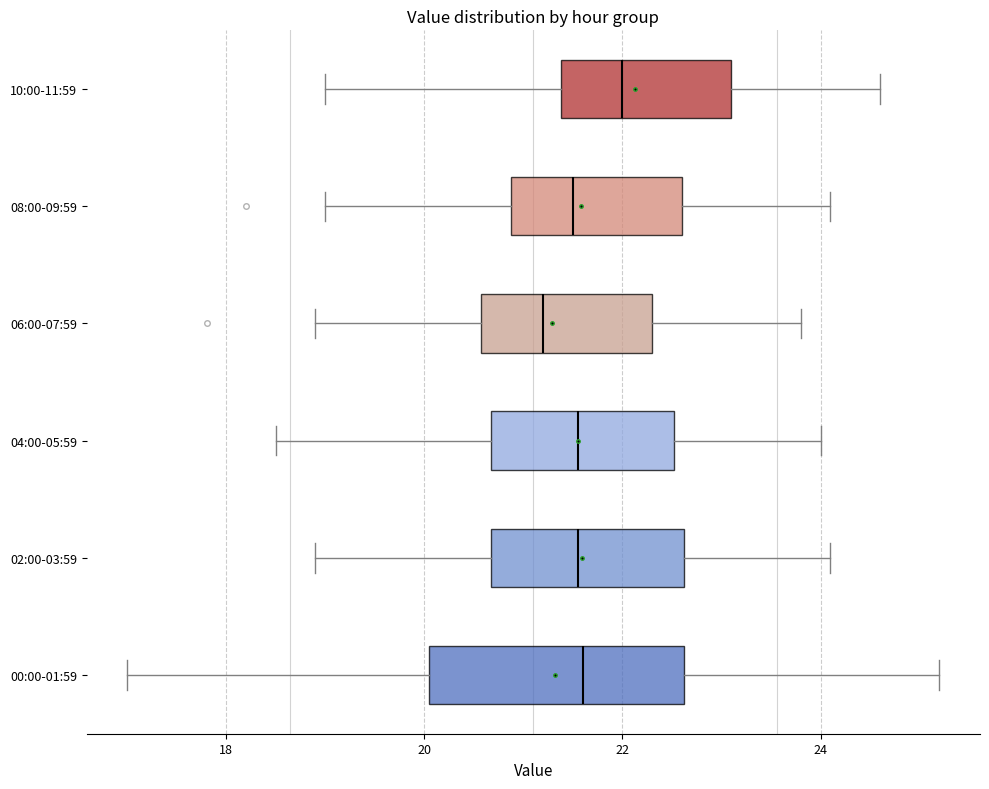

Comparing the boxes themselves (not the whiskers), which one is the widest?

00:00-01:59